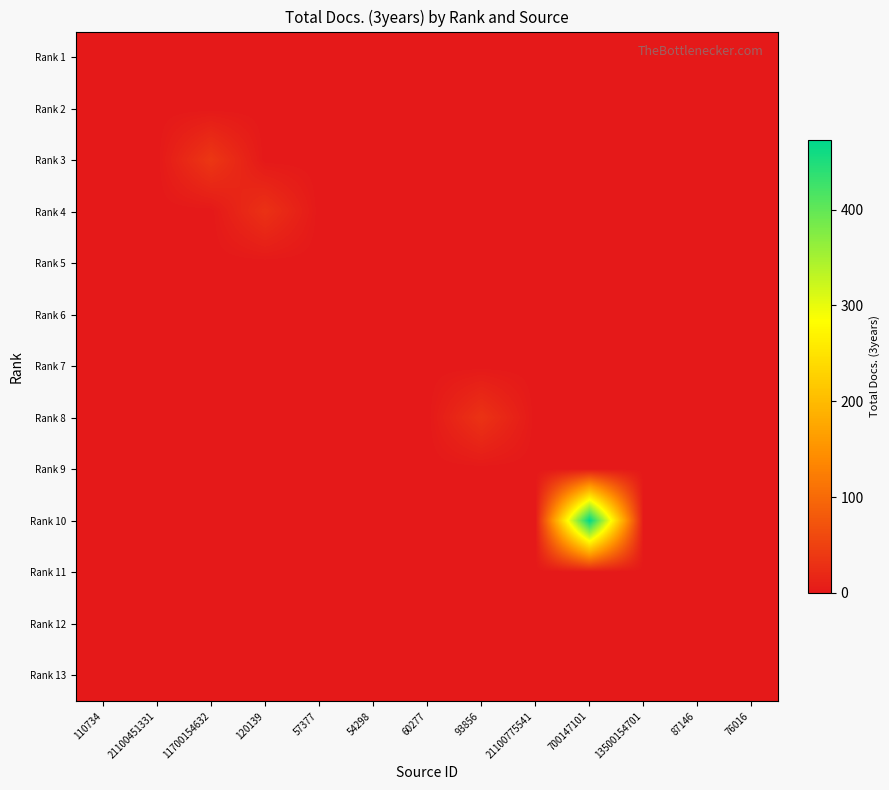

At which category is the sum across all series the highest?

700147101